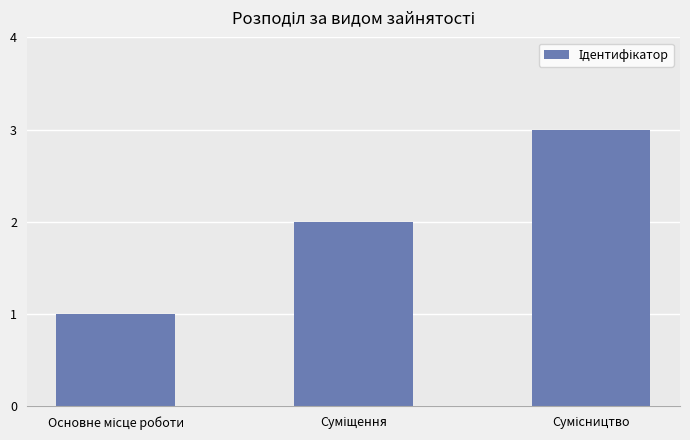

What is the maximum value shown in the chart?

3